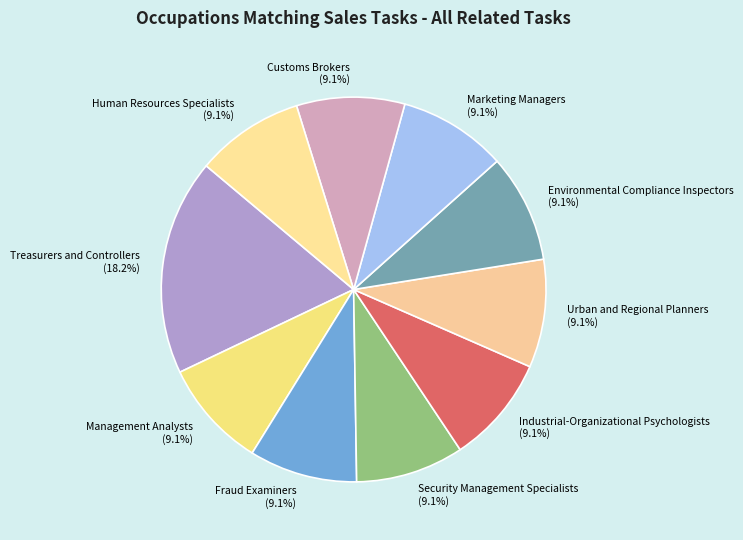

To the nearest percent, what is the average slice percentage?

10%